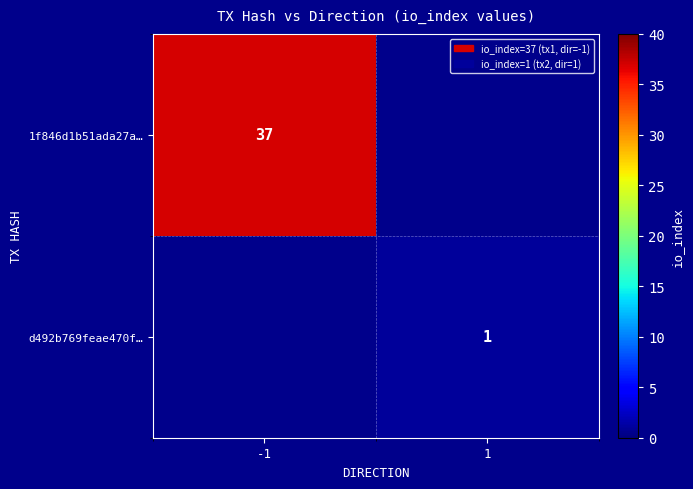

Is the value of d492b769feae470f… at 1 greater than the value of 1f846d1b51ada27a… at -1?

No